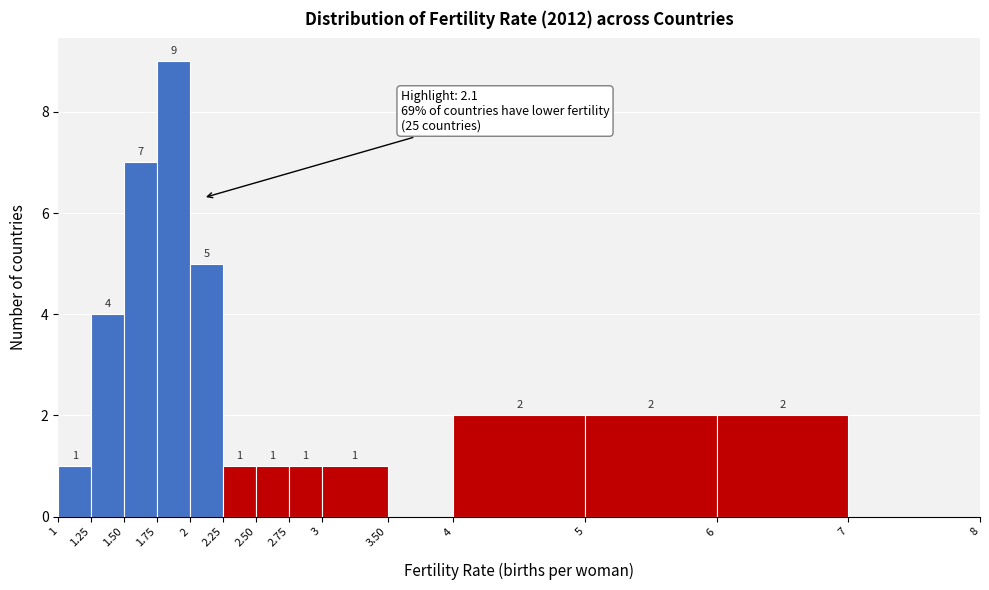

Which range on the x-axis has the tallest bar?

1.75 to 2